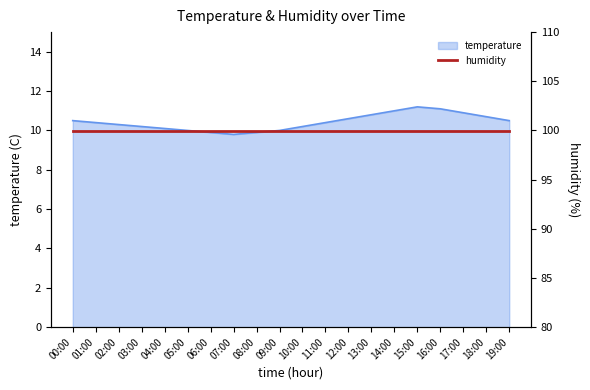

Count the number of values greater than 10.

15